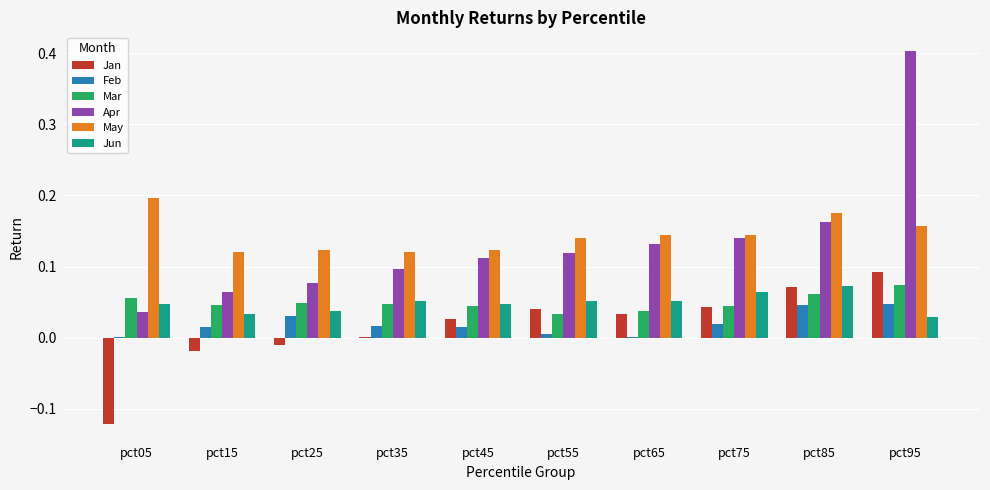

The value of May at pct25 is 0.1. True or false?

True